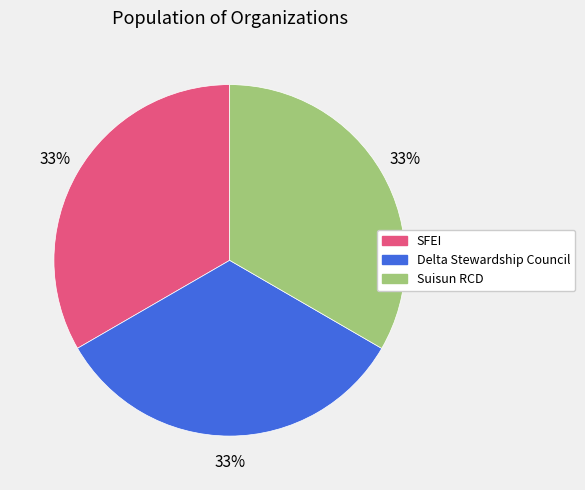

Is there a majority slice in this chart?

No